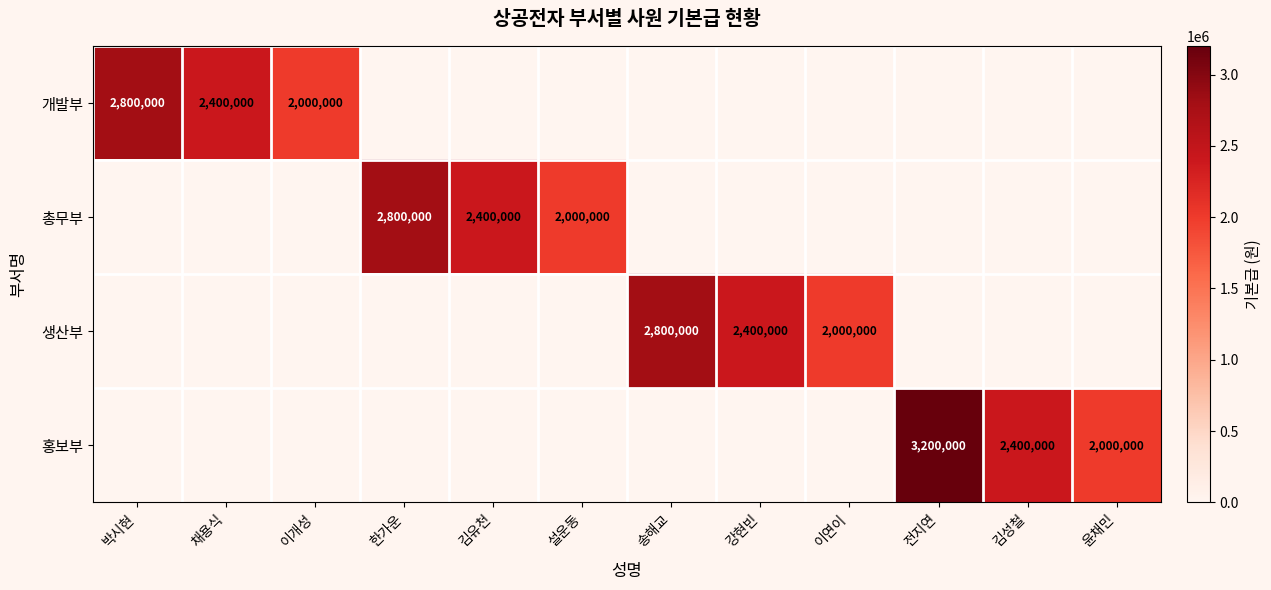

What is the total value across all series at 송해교?

2800000